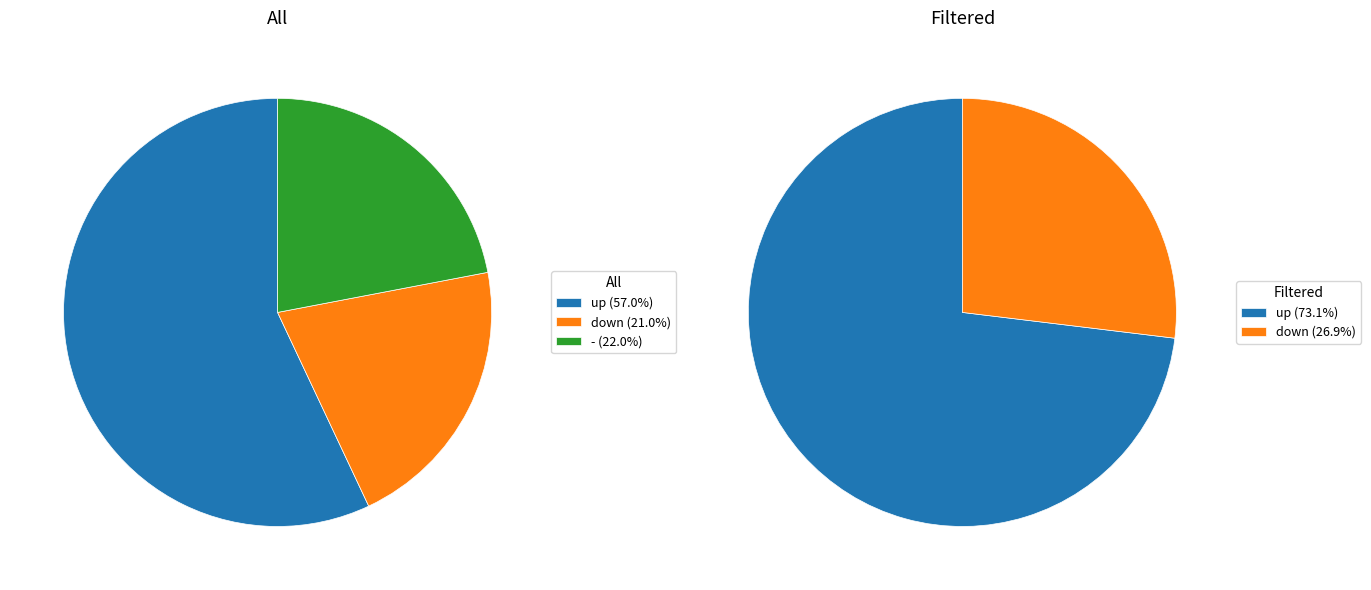

To the nearest percent, what portion does up represent?

57%